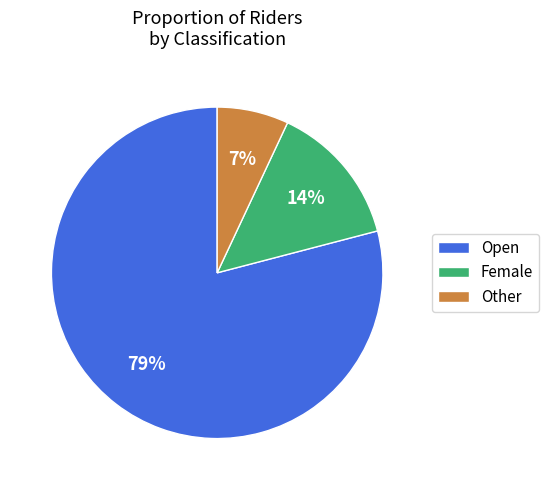

Do Female and Open together represent more than half of the pie?

Yes